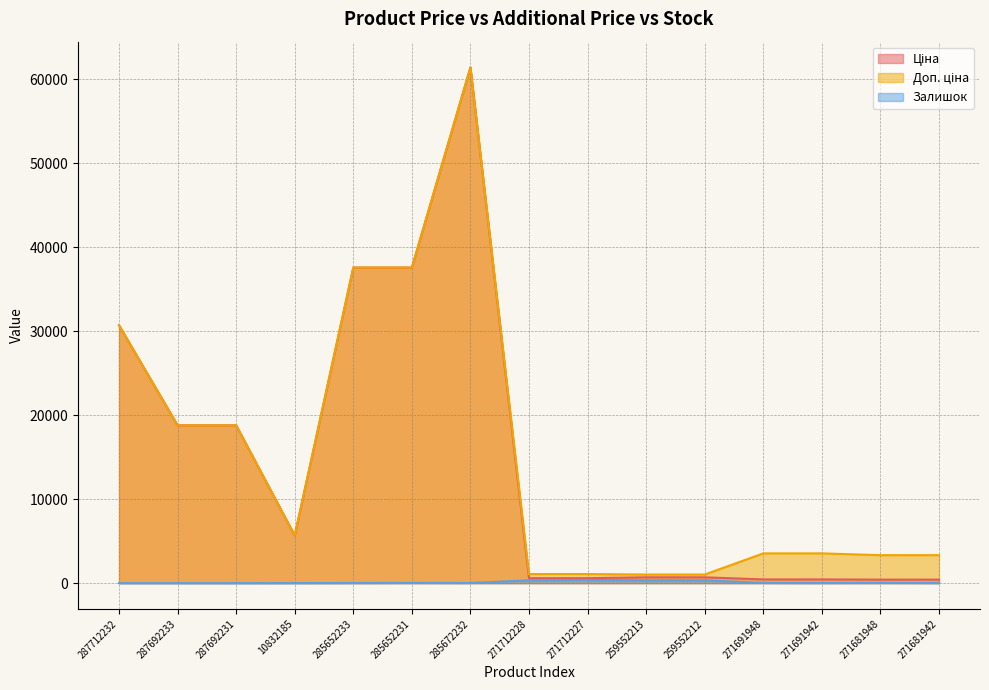

Reading left to right, list all the values displayed in this chart.

Ціна: 287712232=30717.1	287692233=18796.8	287692231=18796.8	10832185=5673.8	285652233=37593.6	285652231=37593.6	285672232=61434.3	271712228=589.9	271712227=589.9	259552213=693.7	259552212=693.7	271691948=443.1	271691942=443.1	271681948=416.6	271681942=416.6
Доп. ціна: 287712232=30717.1	287692233=18796.8	287692231=18796.8	10832185=5673.8	285652233=37593.6	285652231=37593.6	285672232=61434.3	271712228=1081.7	271712227=1081.7	259552213=1024.6	259552212=1024.6	271691948=3545.0	271691942=3545.0	271681948=3332.5	271681942=3332.5
Залишок: 287712232=0.0	287692233=0.0	287692231=0.0	10832185=4.0	285652233=13.0	285652231=23.0	285672232=16.0	271712228=334.0	271712227=374.0	259552213=331.0	259552212=334.0	271691948=22.0	271691942=13.0	271681948=30.0	271681942=10.0